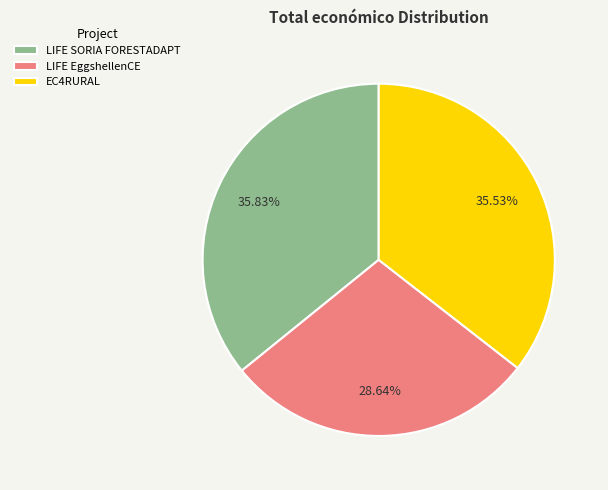

The EC4RURAL slice represents 36% of the pie. True or false?

True